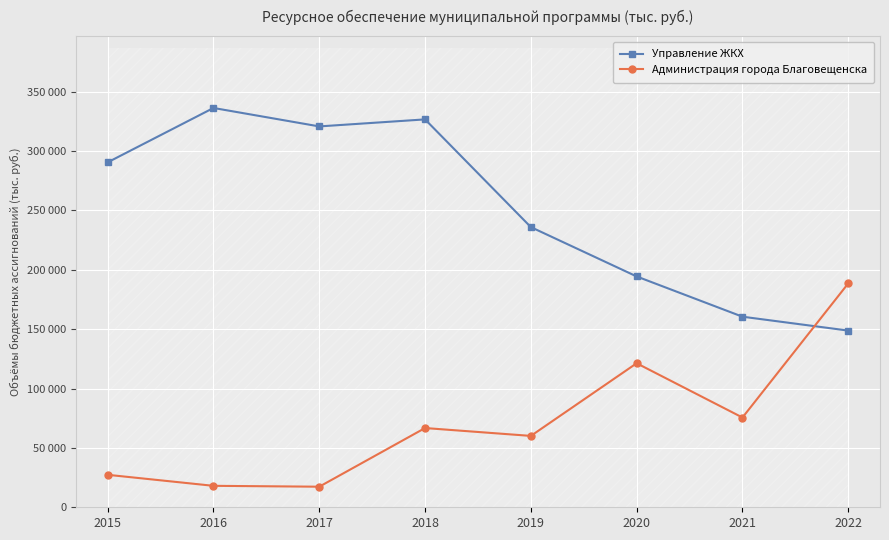

Which label corresponds to the largest value in the chart?

2016